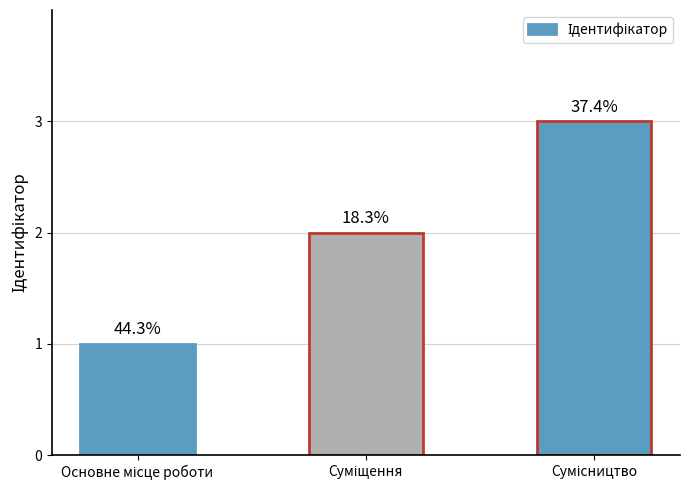

Where does the data first go above 2?

Сумісництво